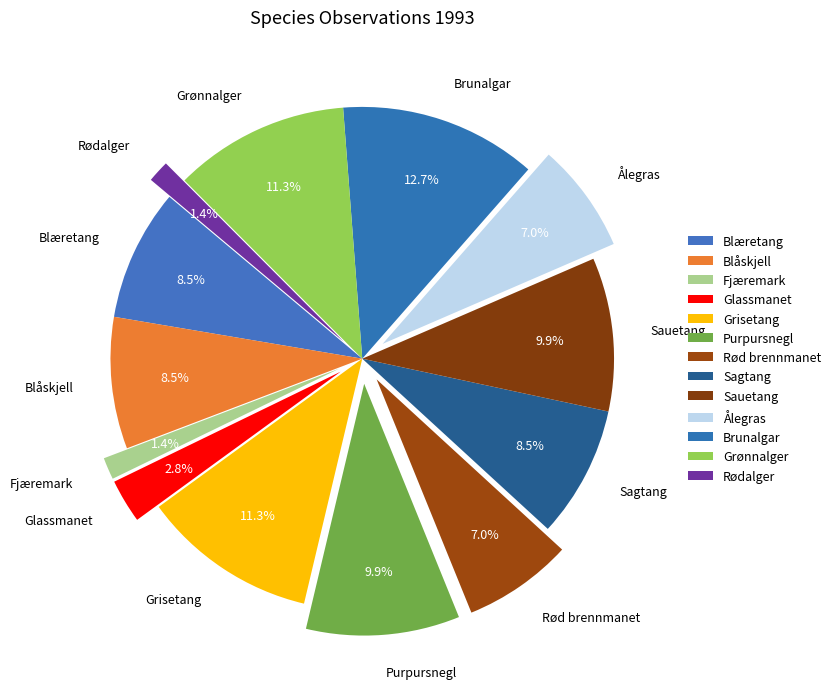

To the nearest percent, what is the combined percentage of Rødalger and Purpursnegl?

11%